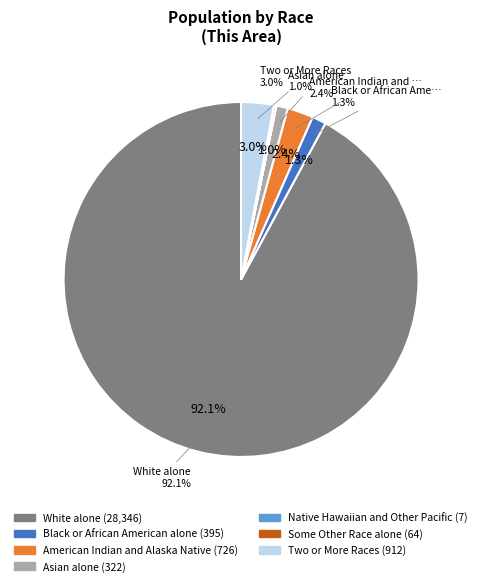

True or false: American Indian and Alaska Native accounts for 1% of the total.

False